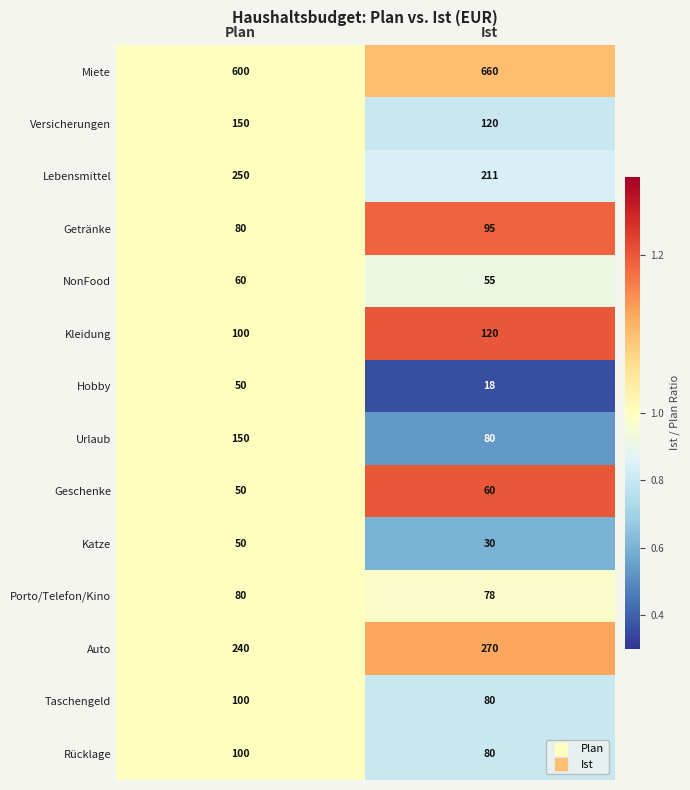

What is the sum of the Taschengeld values at Ist and Plan?

180